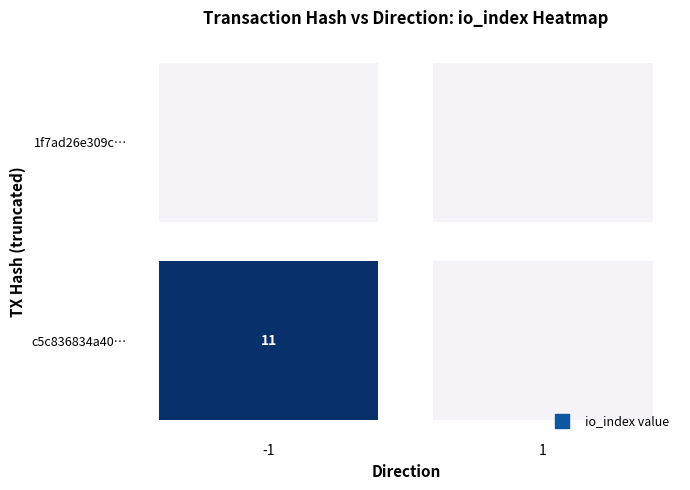

At -1, list the series in order from largest to smallest.

c5c836834a40d82622dfdea6fb700b94d8e07e3, 1f7ad26e309cbde4eed830f5e19dbb954d26dc1